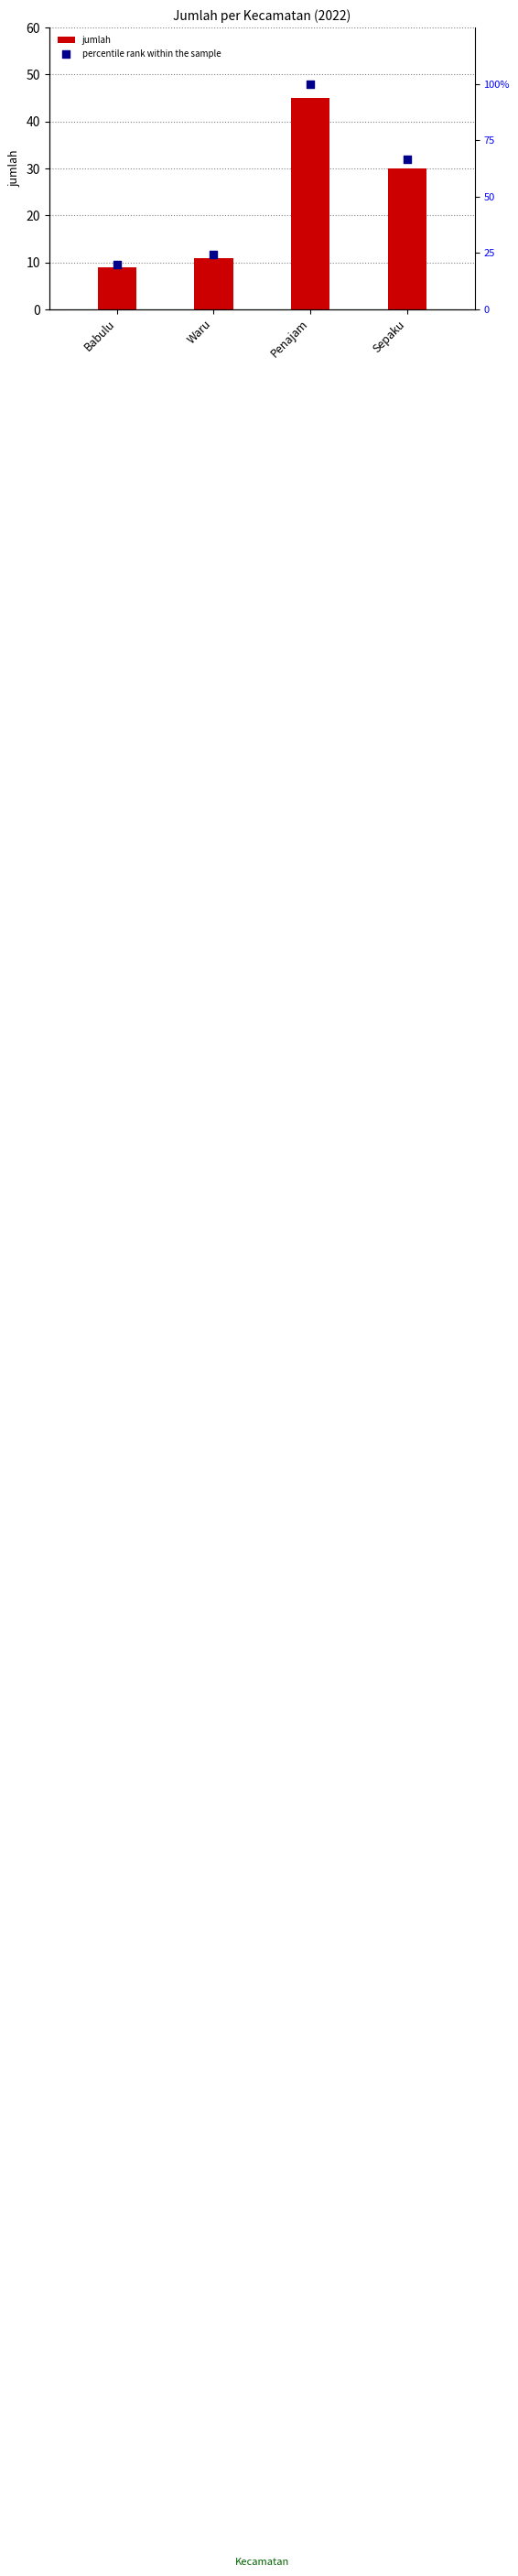

Which series has the largest total across all categories?

percentile rank within the sample